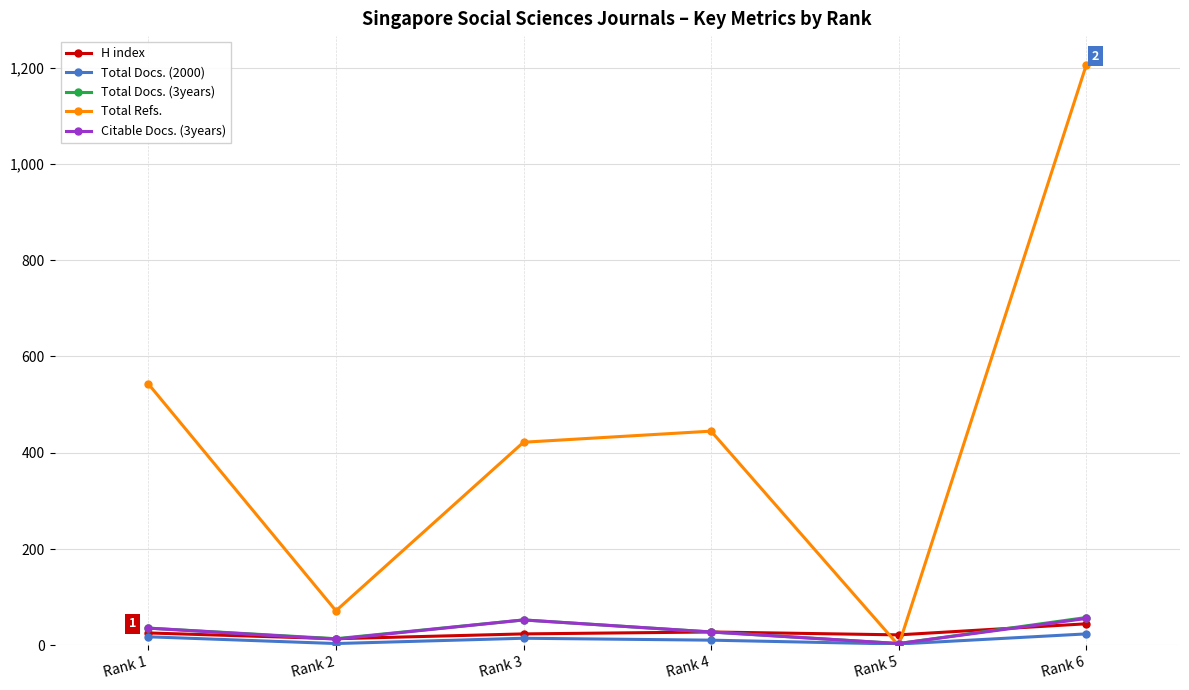

What are all the series names shown in the legend?

H index, Total Docs. (2000), Total Docs. (3years), Total Refs., Citable Docs. (3years)